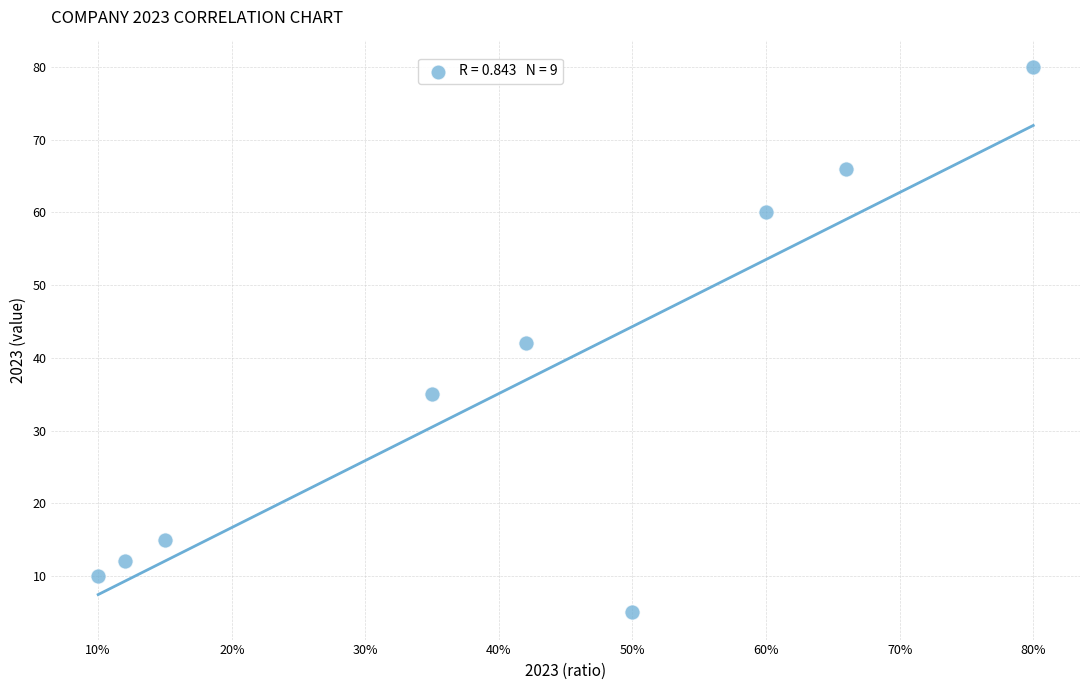

What is the range of Y values (max minus min)?

75